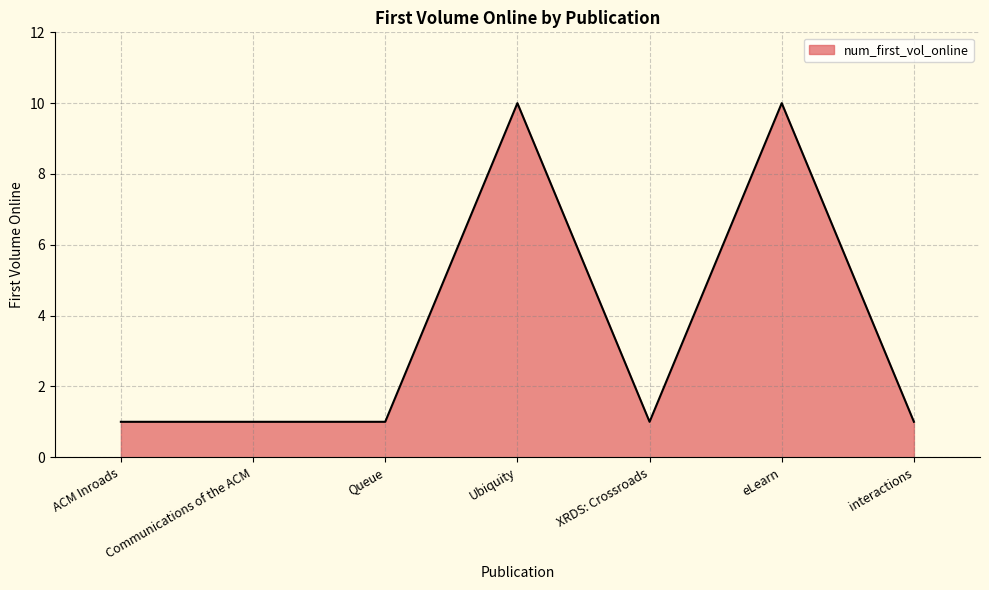

Reading left to right, transcribe all the data shown in this chart.

1	1	1	10	1	10	1